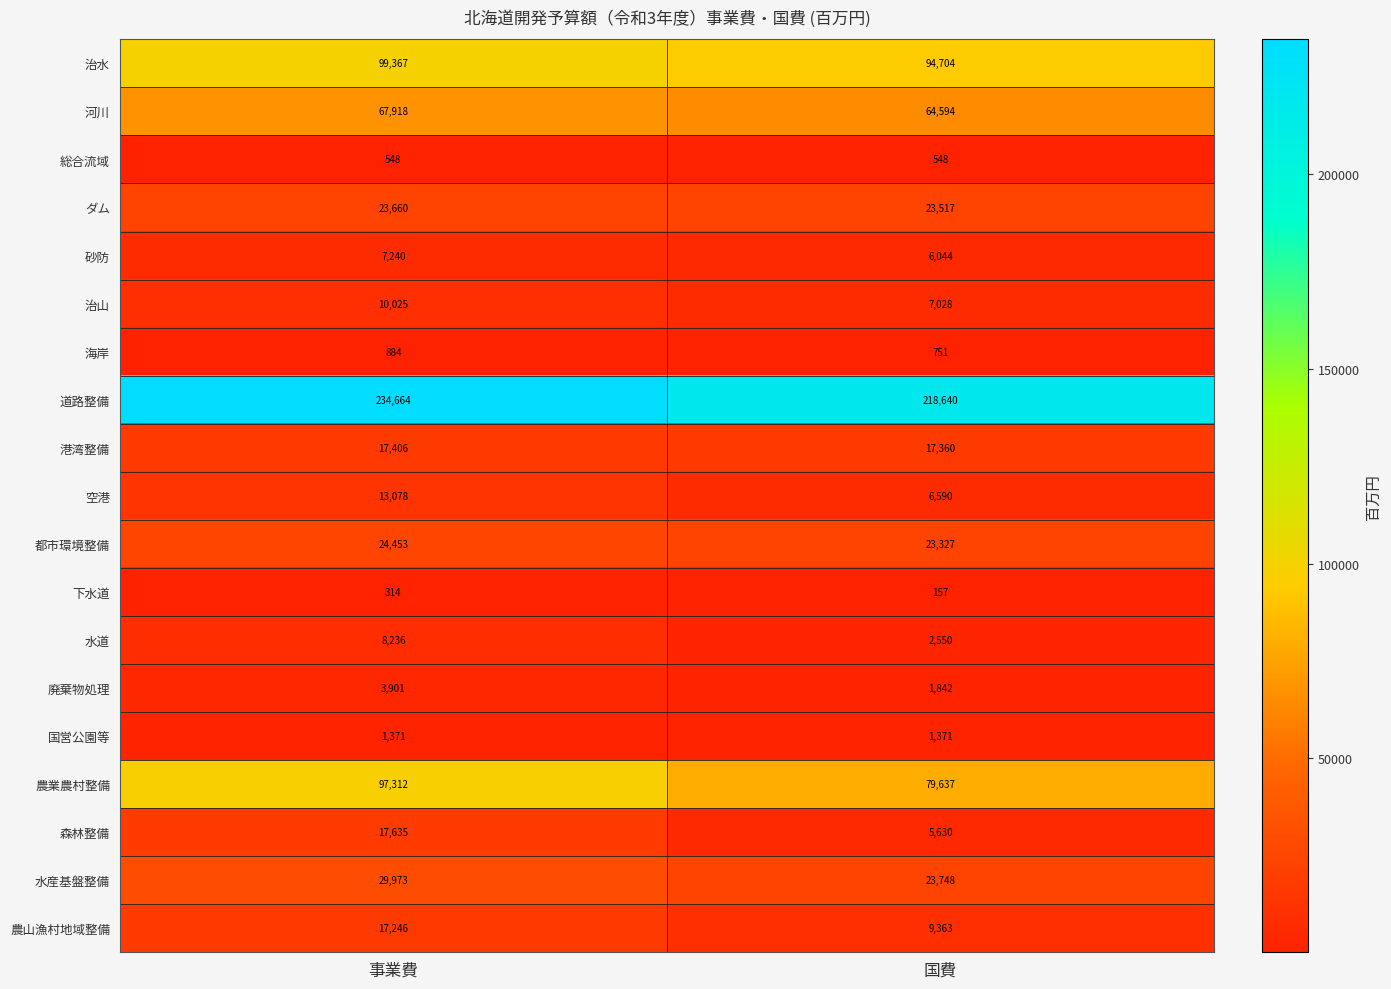

Which series has the largest range (max minus min)?

農業農村整備